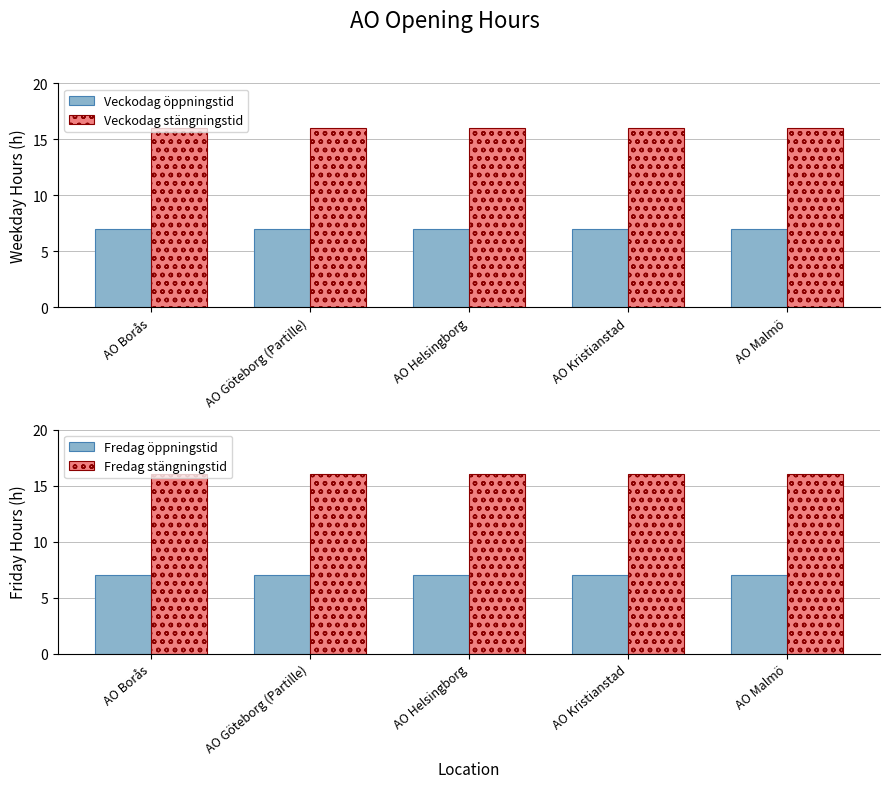

Which series has the largest range (max minus min)?

Veckodag öppningstid